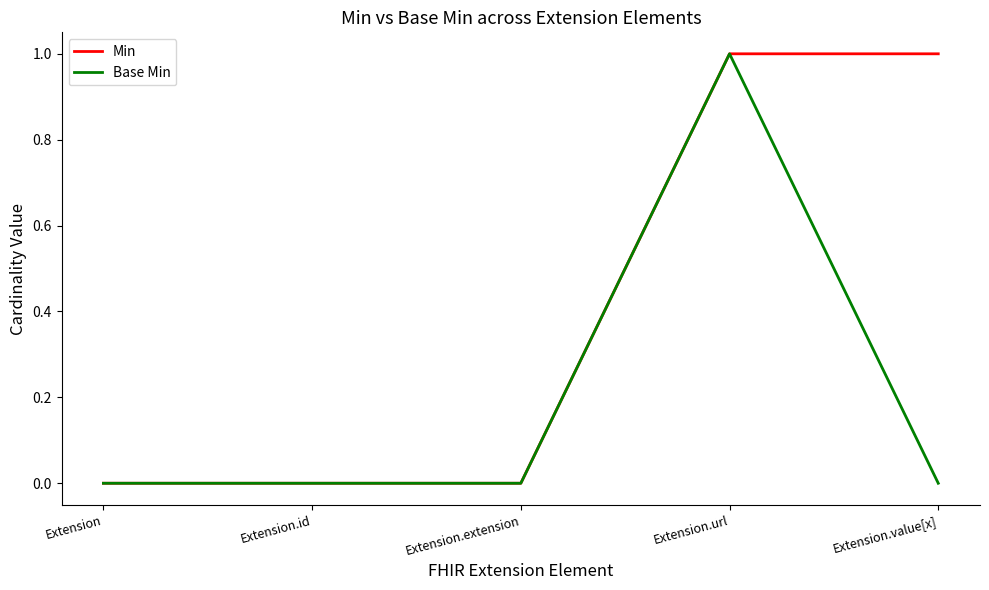

What is the maximum value for Base Min?

1